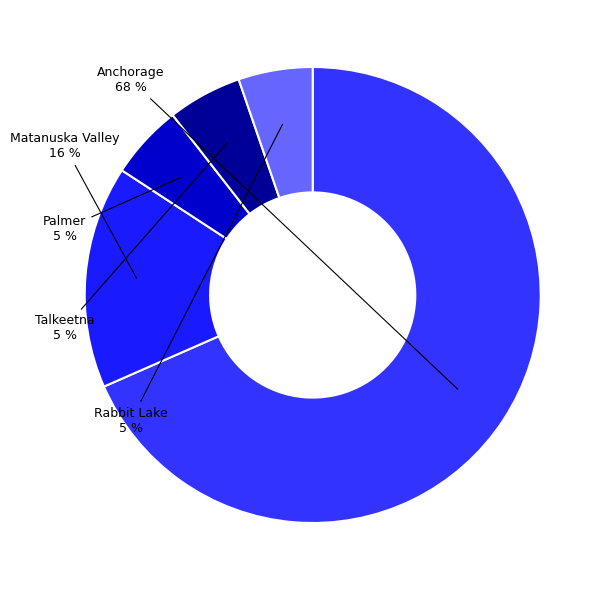

Count the number of slices in the pie.

5